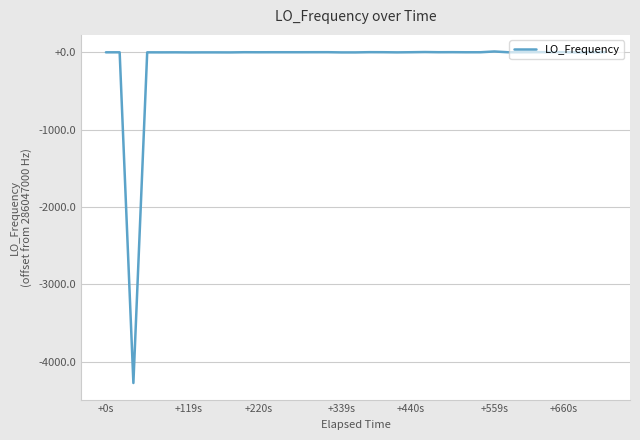

How many points are higher than both their immediate neighbors (excluding endpoints)?

10